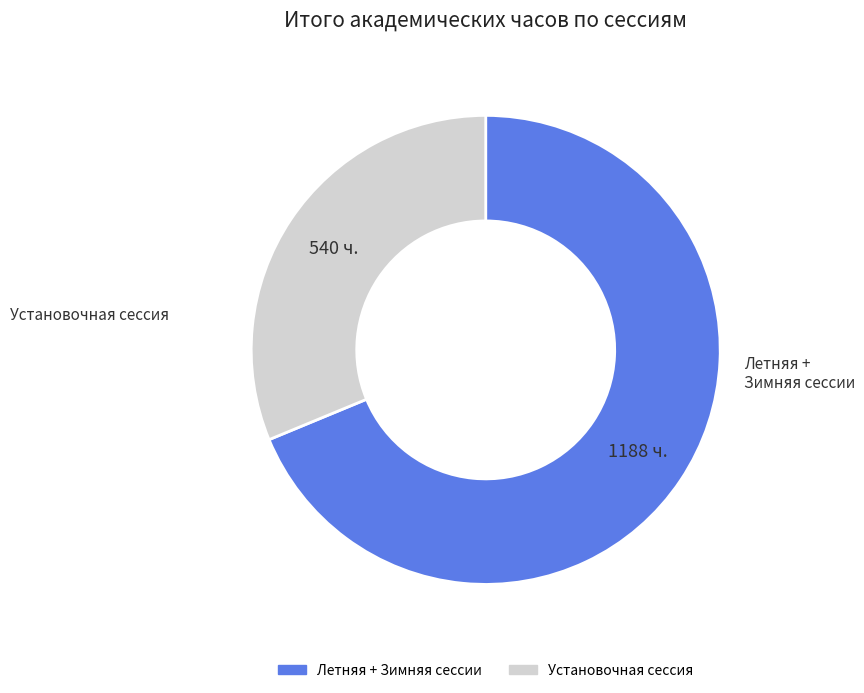

Is there a majority slice in this chart?

Yes